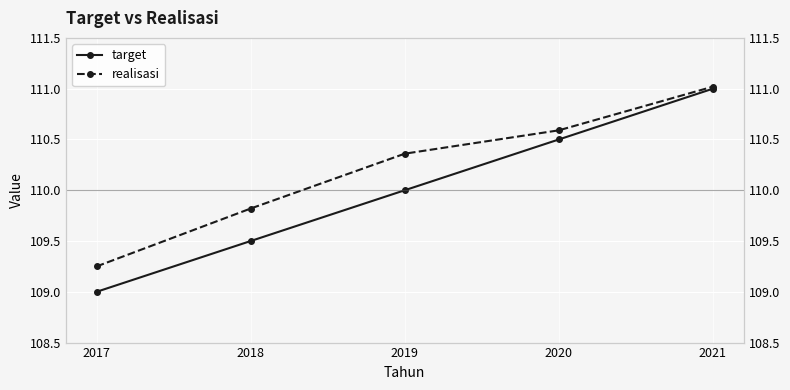

How many values in the target series exceed 110?

2